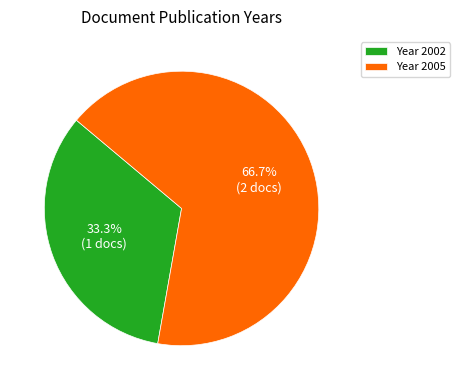

Approximately how many times larger is the value at 2002 compared to 2005?

0.5